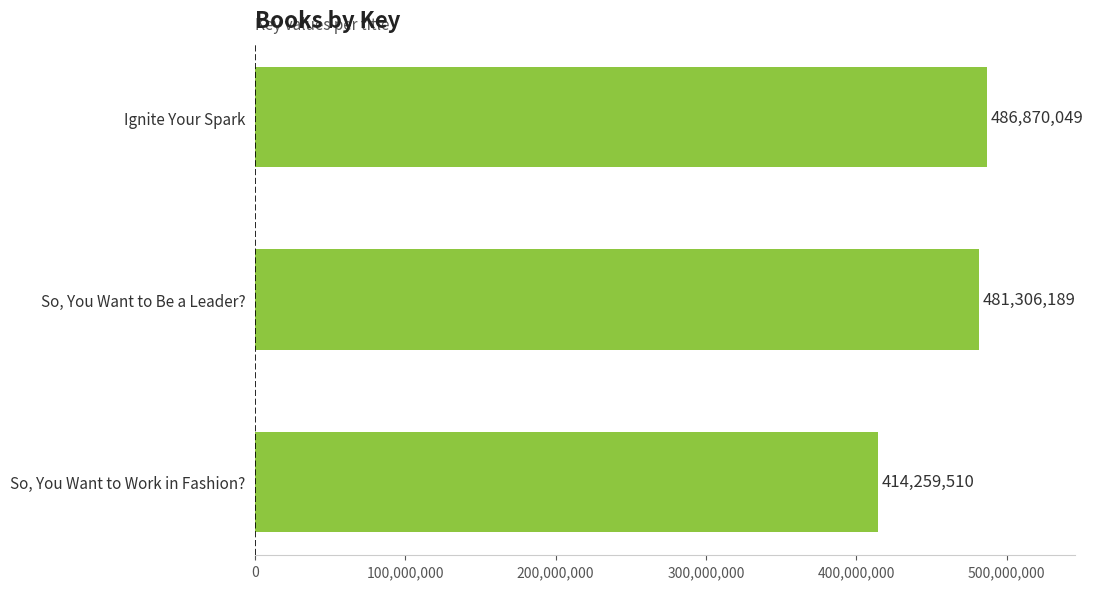

Reading bottom to top, extract all data points from this chart.

414259510	481306189	486870049